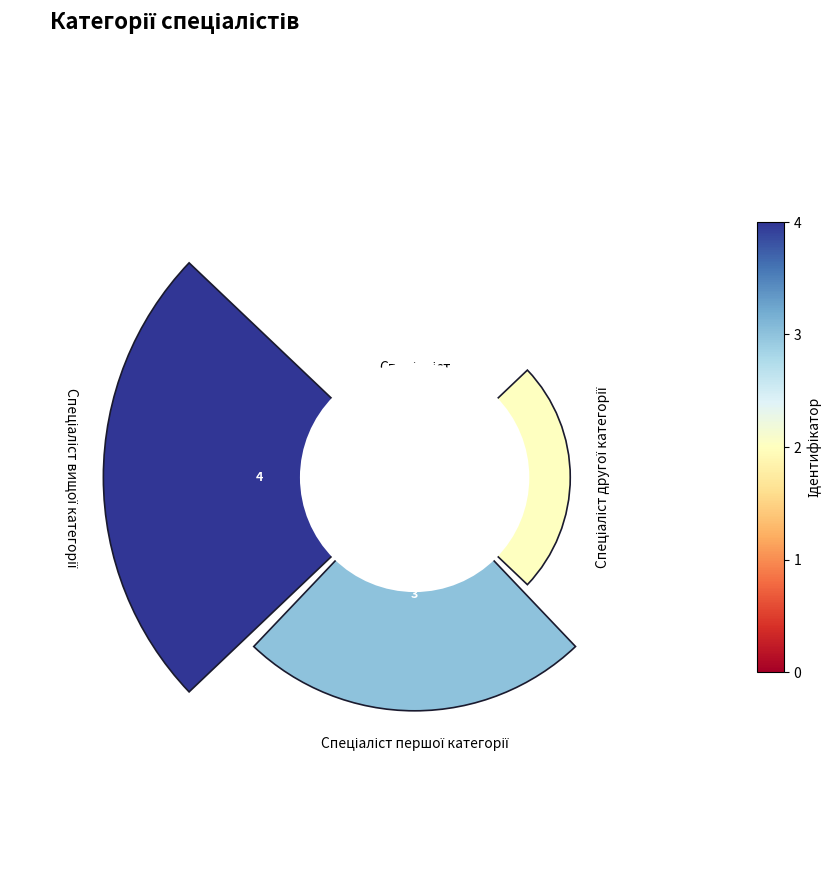

What is the sum of all values?

10